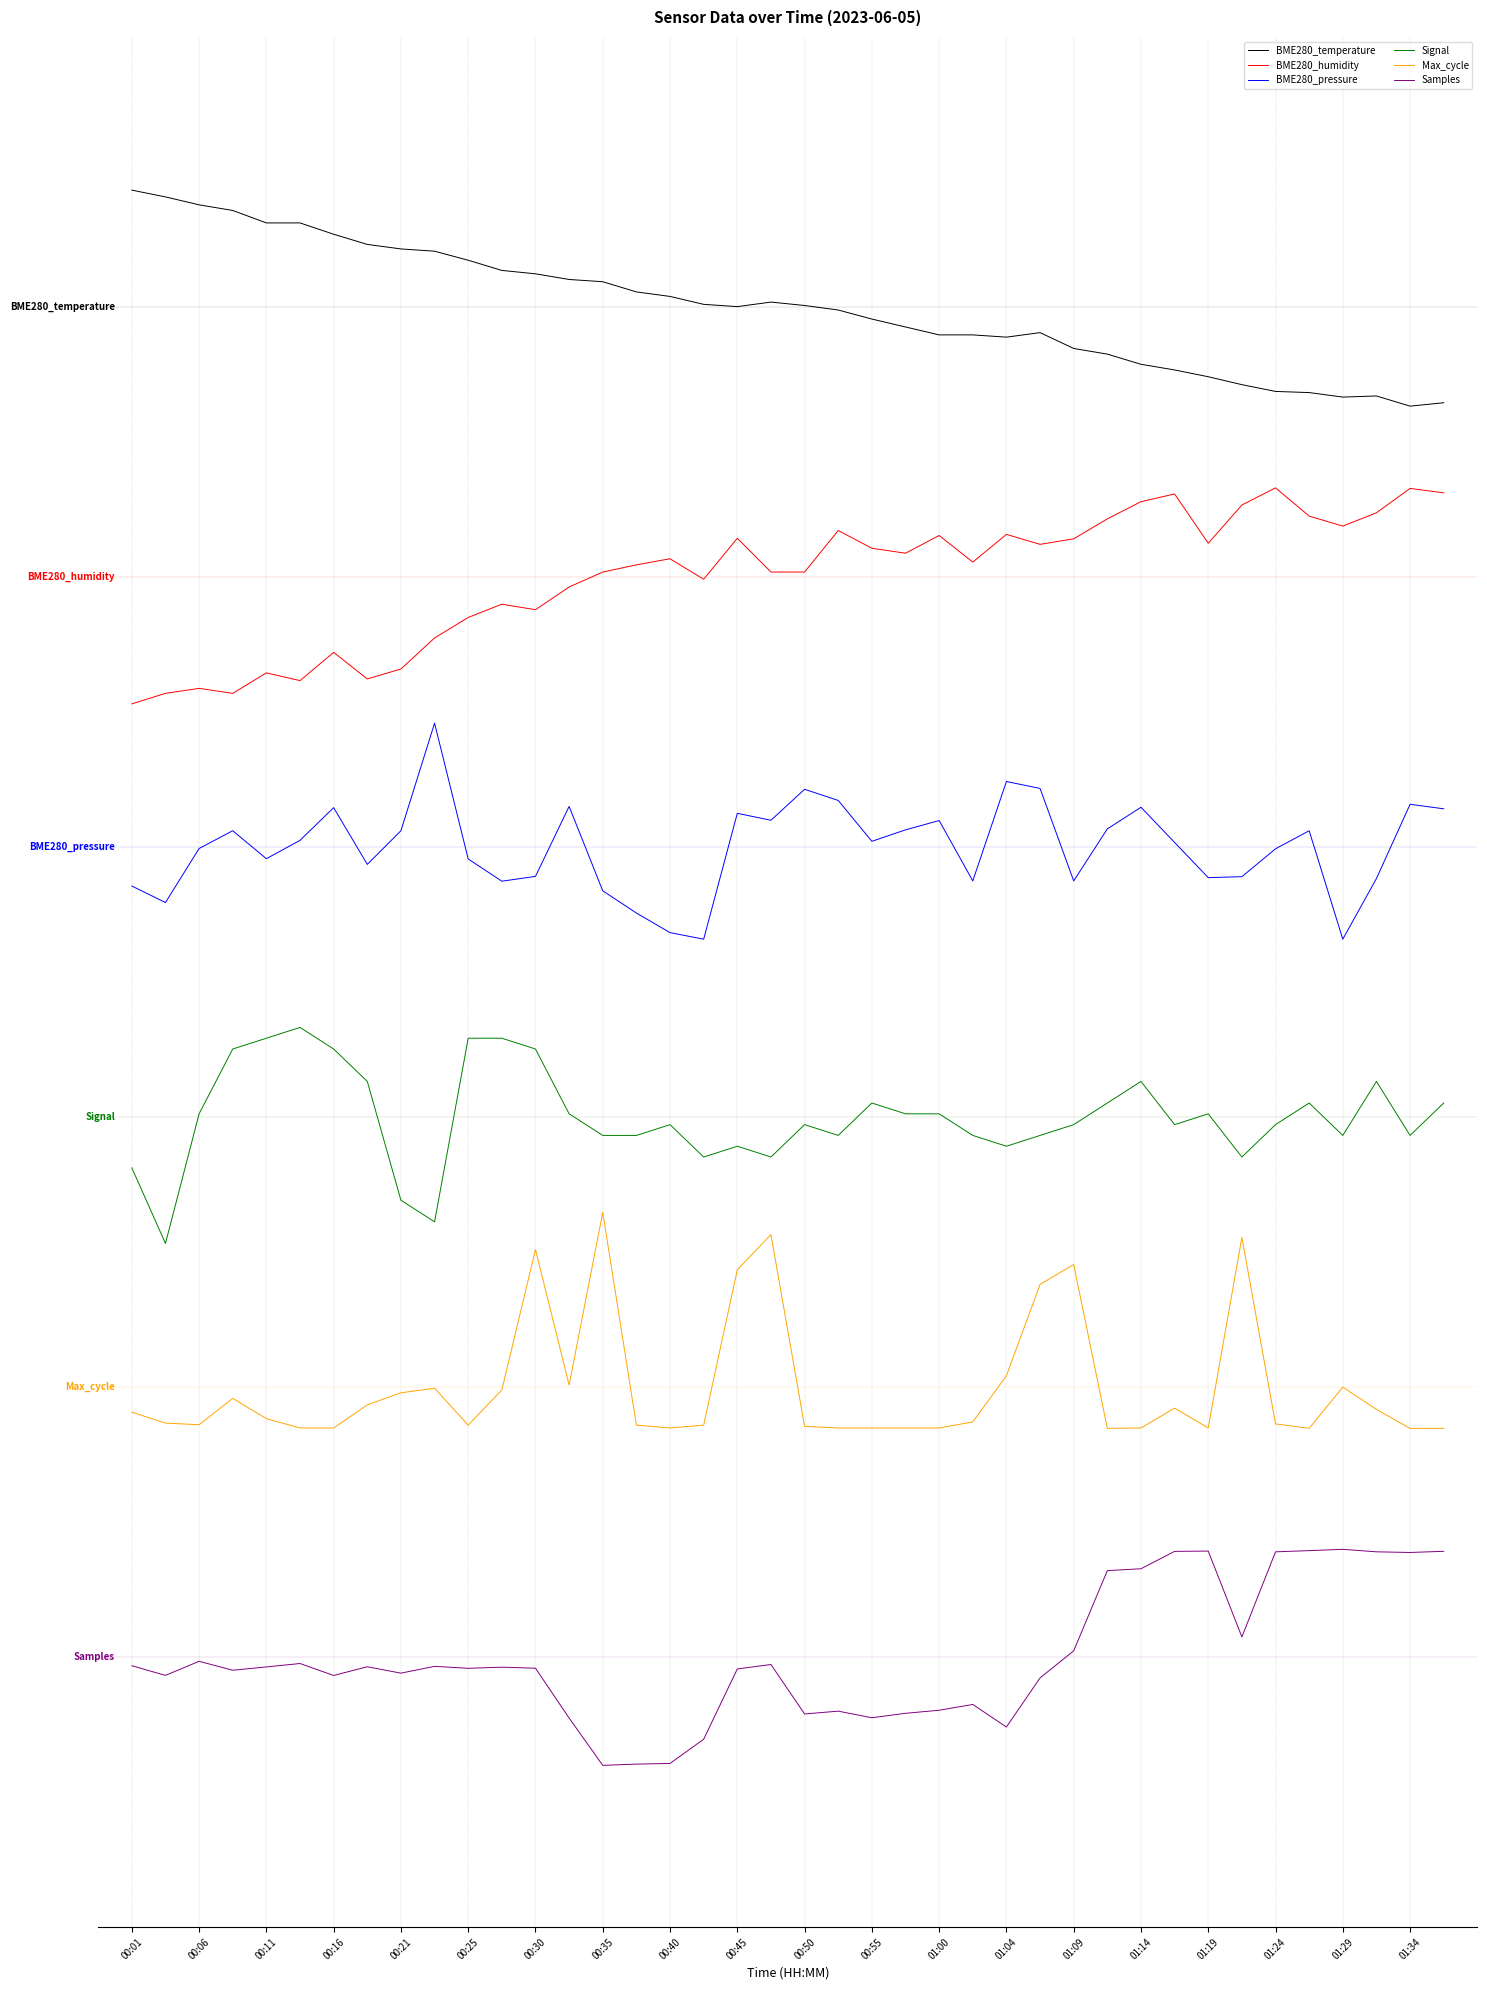

What are all the series names shown in the legend?

BME280_temperature, BME280_humidity, BME280_pressure, Signal, Max_cycle, Samples